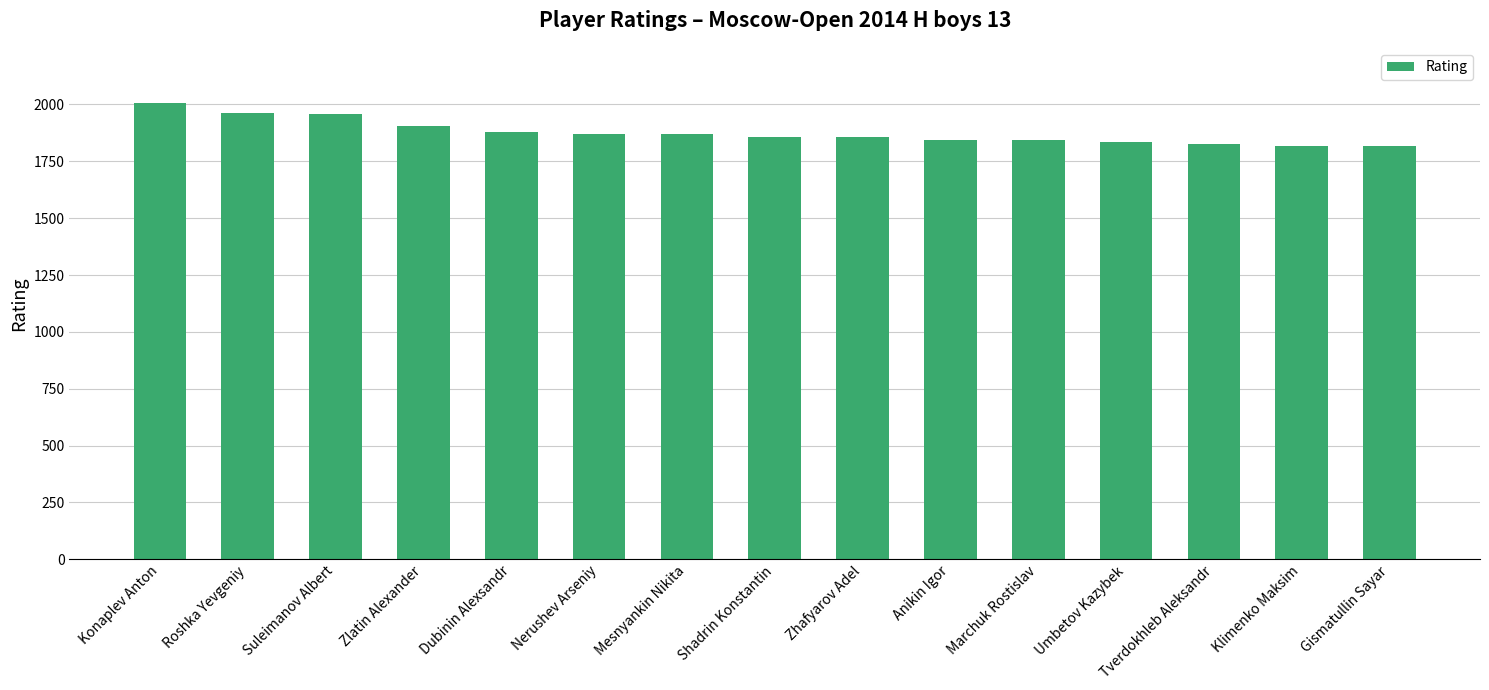

The chart shows a value of 1907 at Zlatin Alexander. True or false?

True